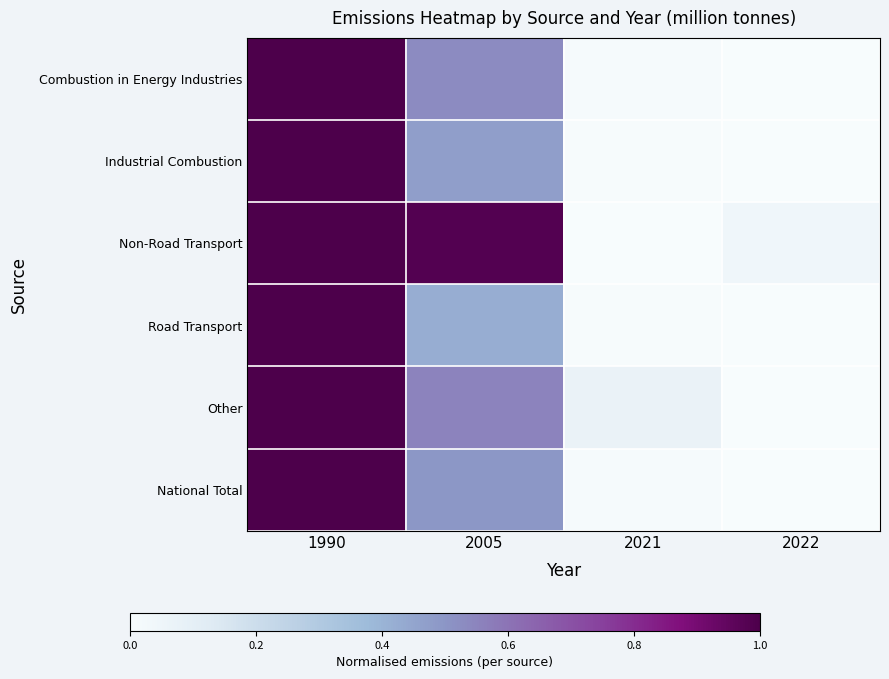

Between 1990 and 2021, which series saw the biggest shift?

Non-Road Transport